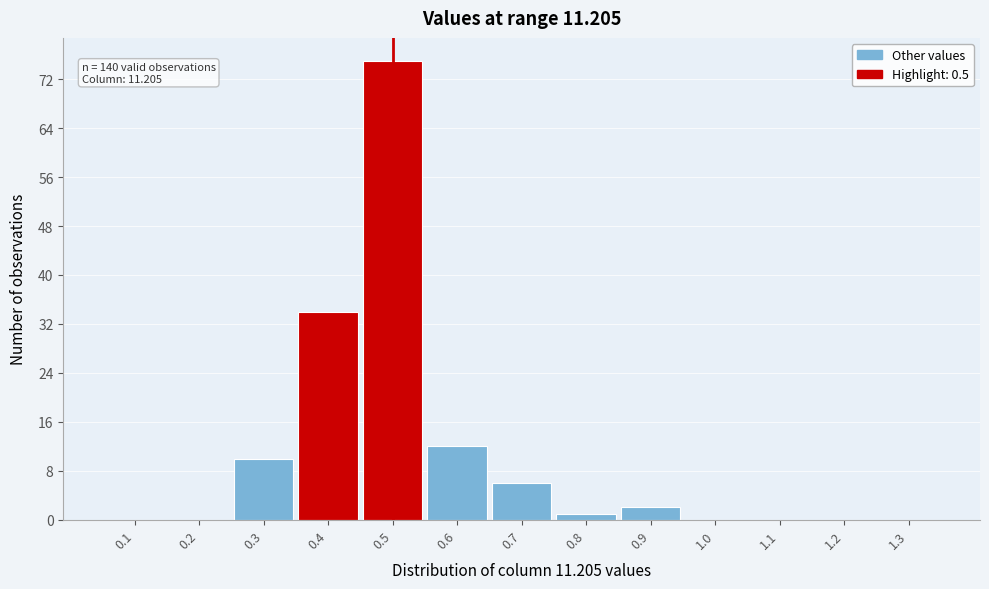

Reading left to right, transcribe all the data shown in this chart.

0.1=0	0.2=0	0.3=10	0.4=34	0.5=75	0.6=12	0.7=6	0.8=1	0.9=2	1.0=0	1.1=0	1.2=0	1.3=0